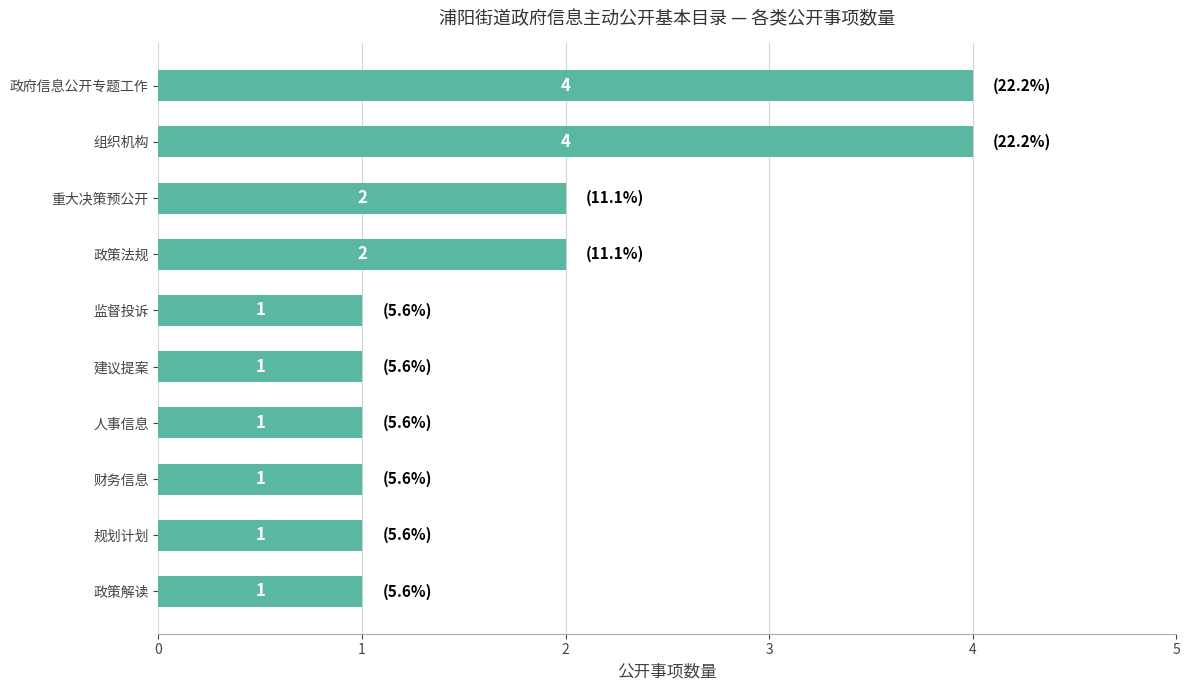

What is the difference between the second highest and minimum values?

3